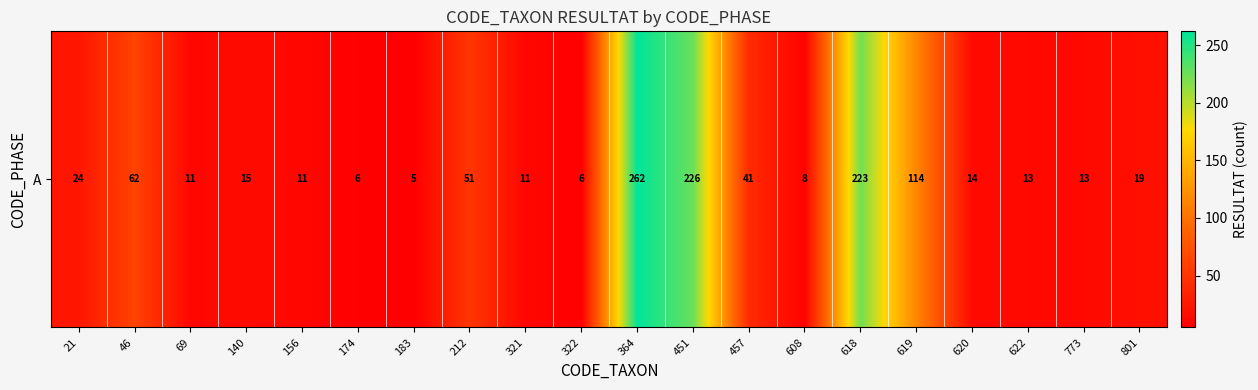

Reading left to right, what are all the values shown in this chart?

24	62	11	15	11	6	5	51	11	6	262	226	41	8	223	114	14	13	13	19